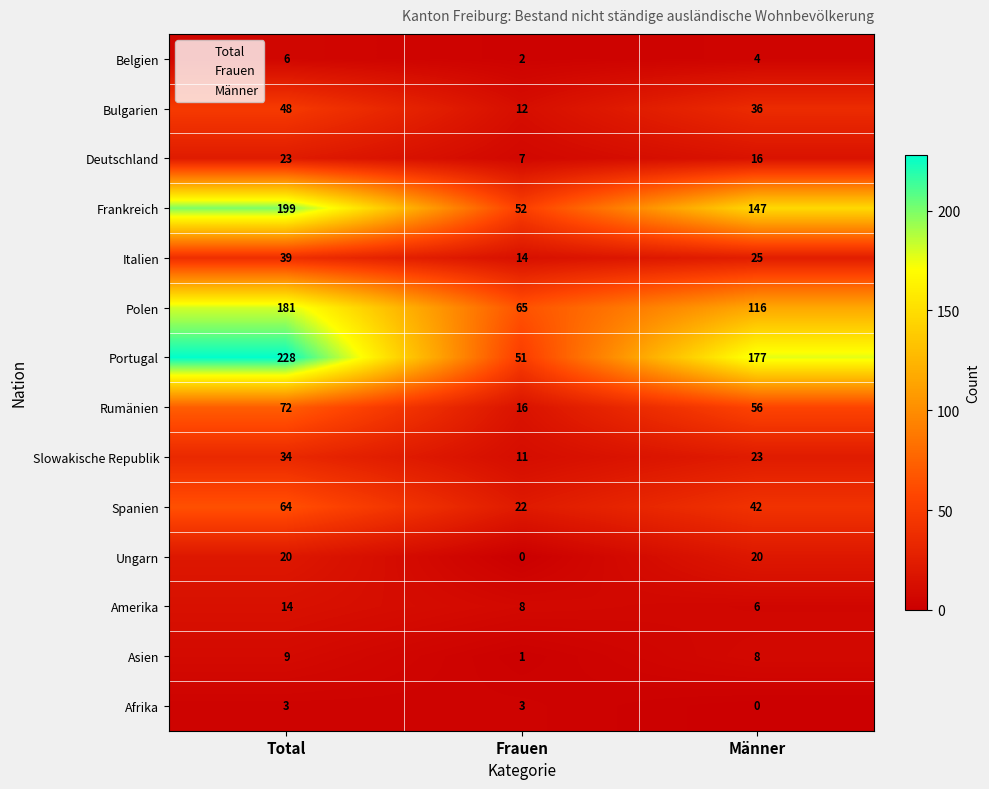

The value of Portugal at Frauen is 72. True or false?

False